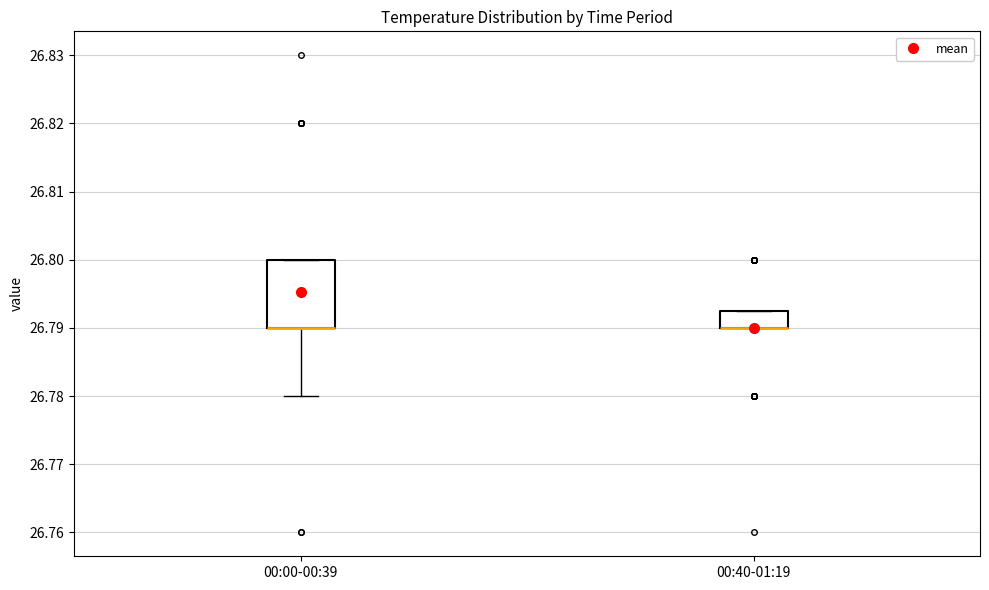

Comparing the boxes themselves (not the whiskers), which one is the tallest?

00:00-00:39